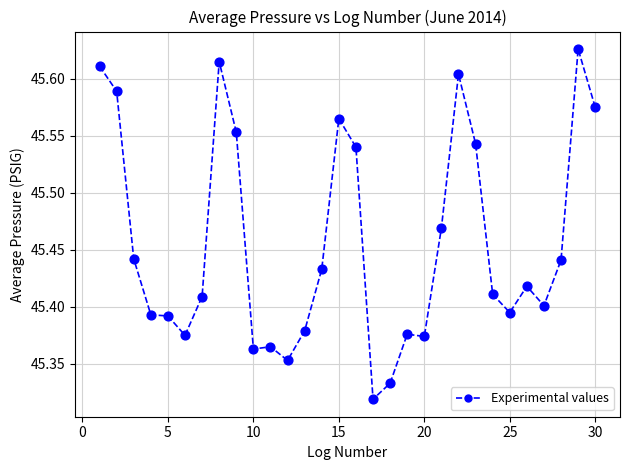

What is the range of Y values (max minus min)?

0.3